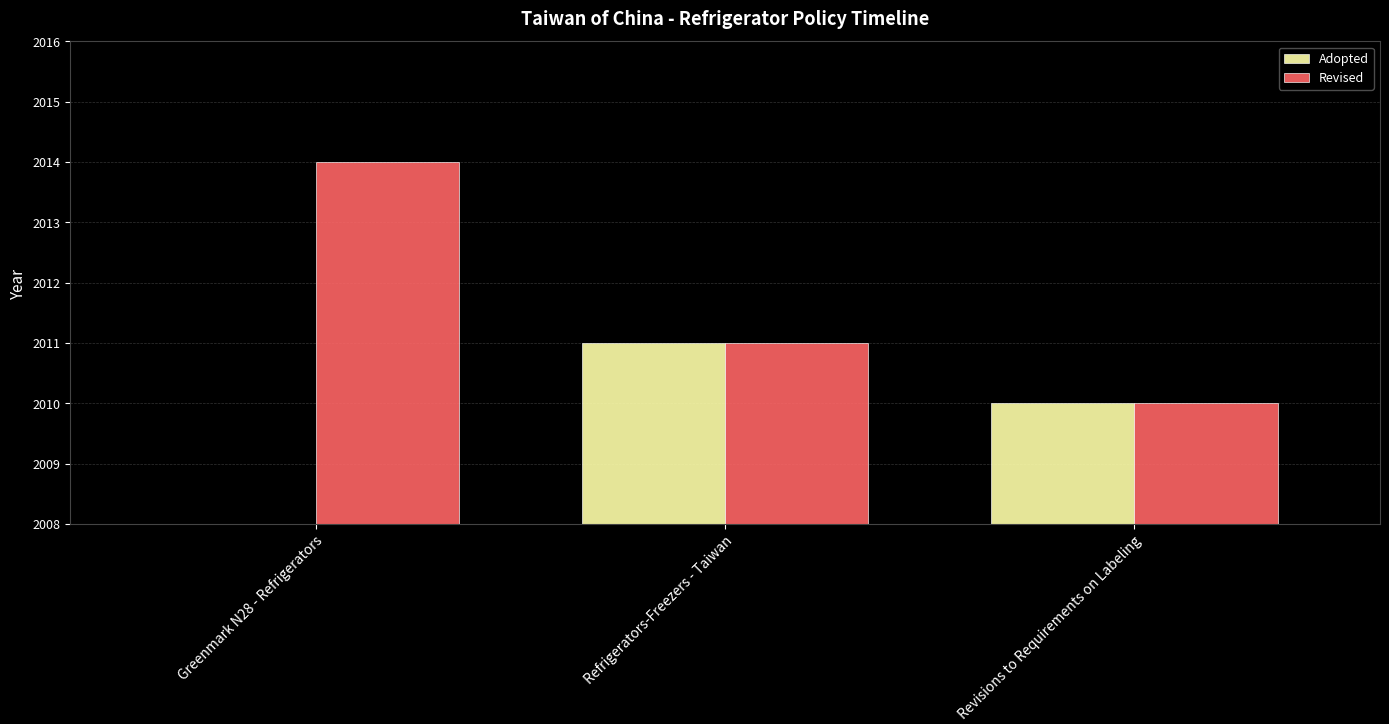

Is the value of Revised at Greenmark N28 - Refrigerators greater than the value of Adopted at Revisions to Requirements on Labeling?

Yes